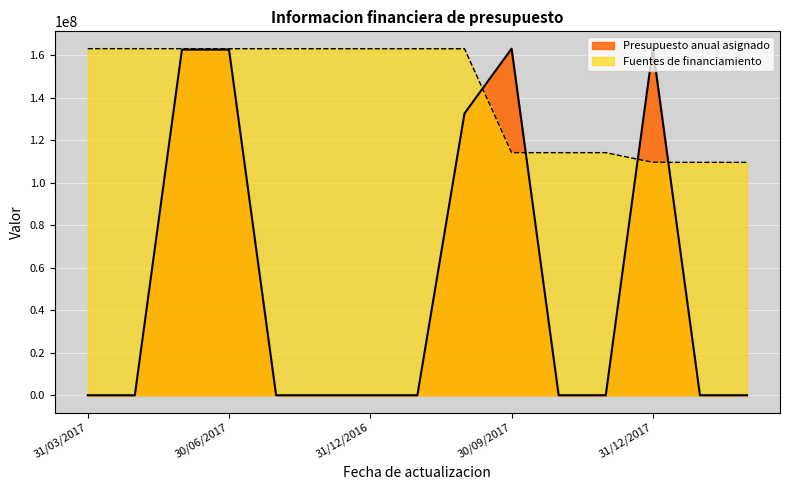

True or false: Presupuesto anual asignado has a value of 0.0 at 31/12/2016.

True